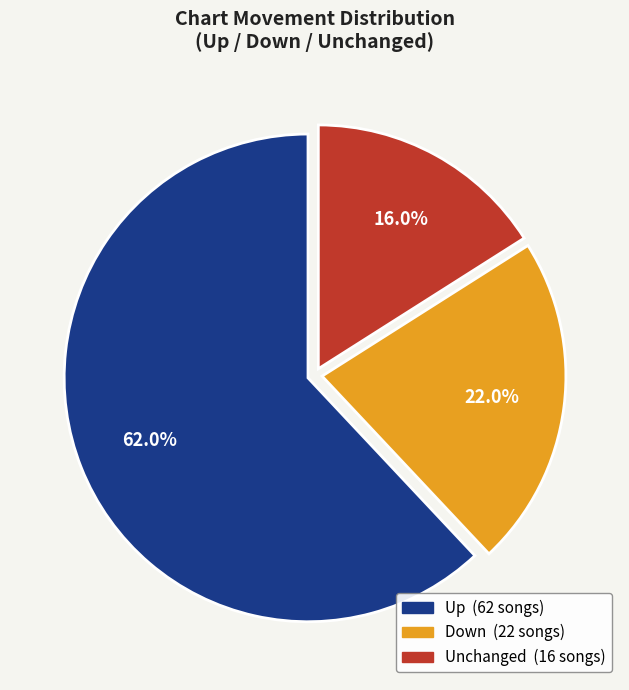

Does any single category account for the majority?

Yes